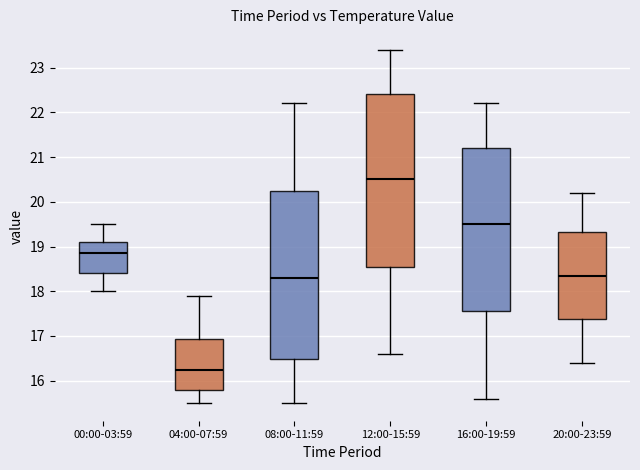

Which box's median line is the highest?

12:00-15:59